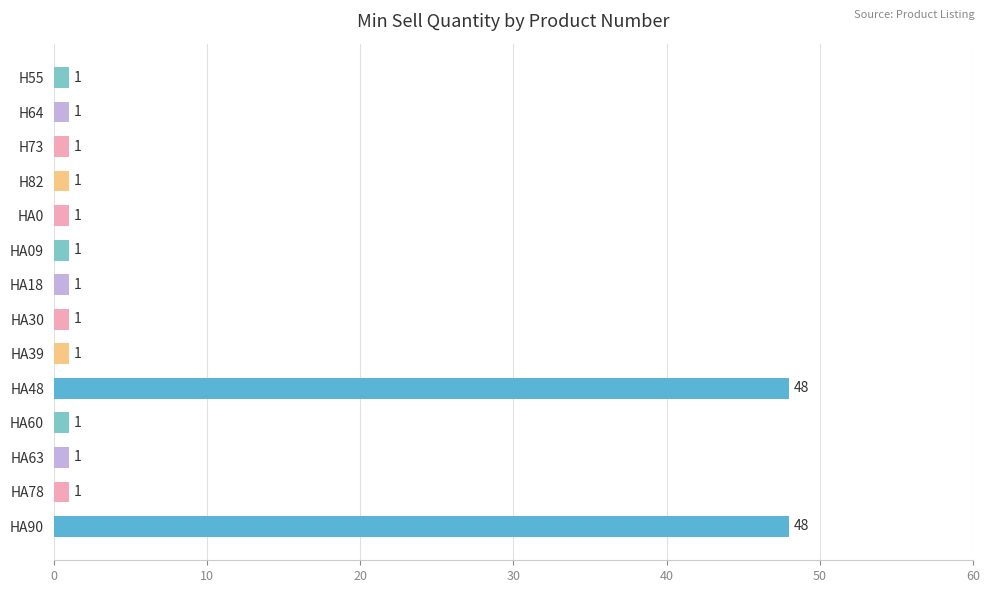

The value at H73 is 1. True or false?

True